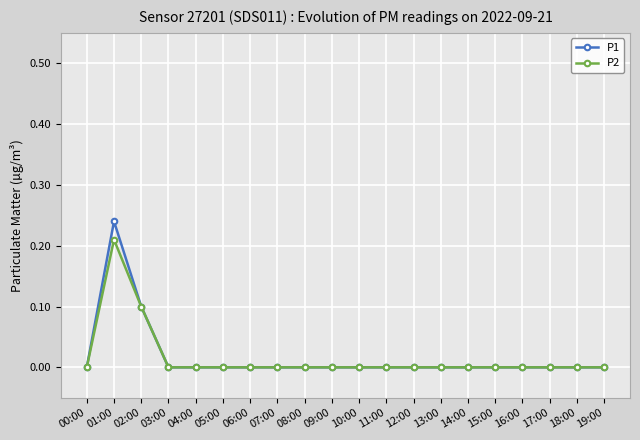

Count the number of categories in the chart.

20